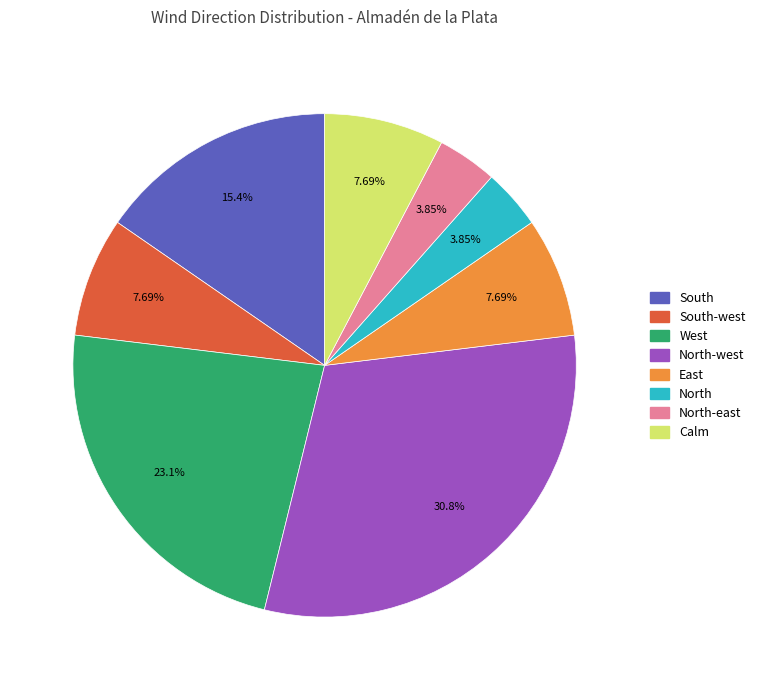

How many slices are in this pie chart?

8